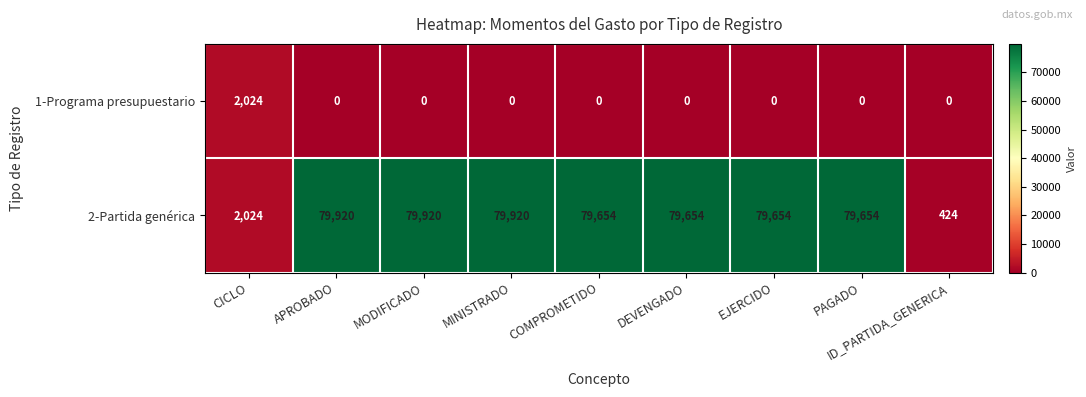

Where is 2-Partida genérica nearest to the value 40172?

CICLO